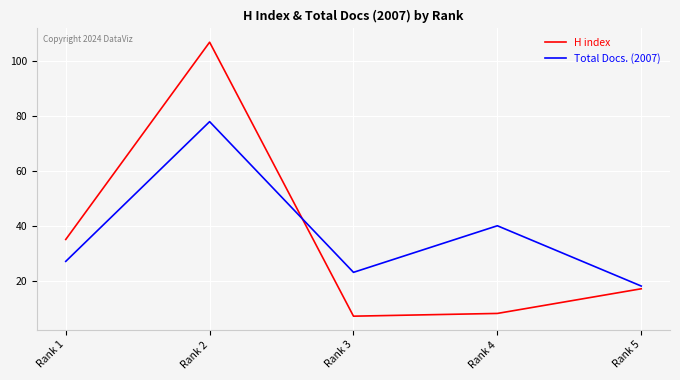

What is the difference between the highest and lowest values at Rank 3?

16